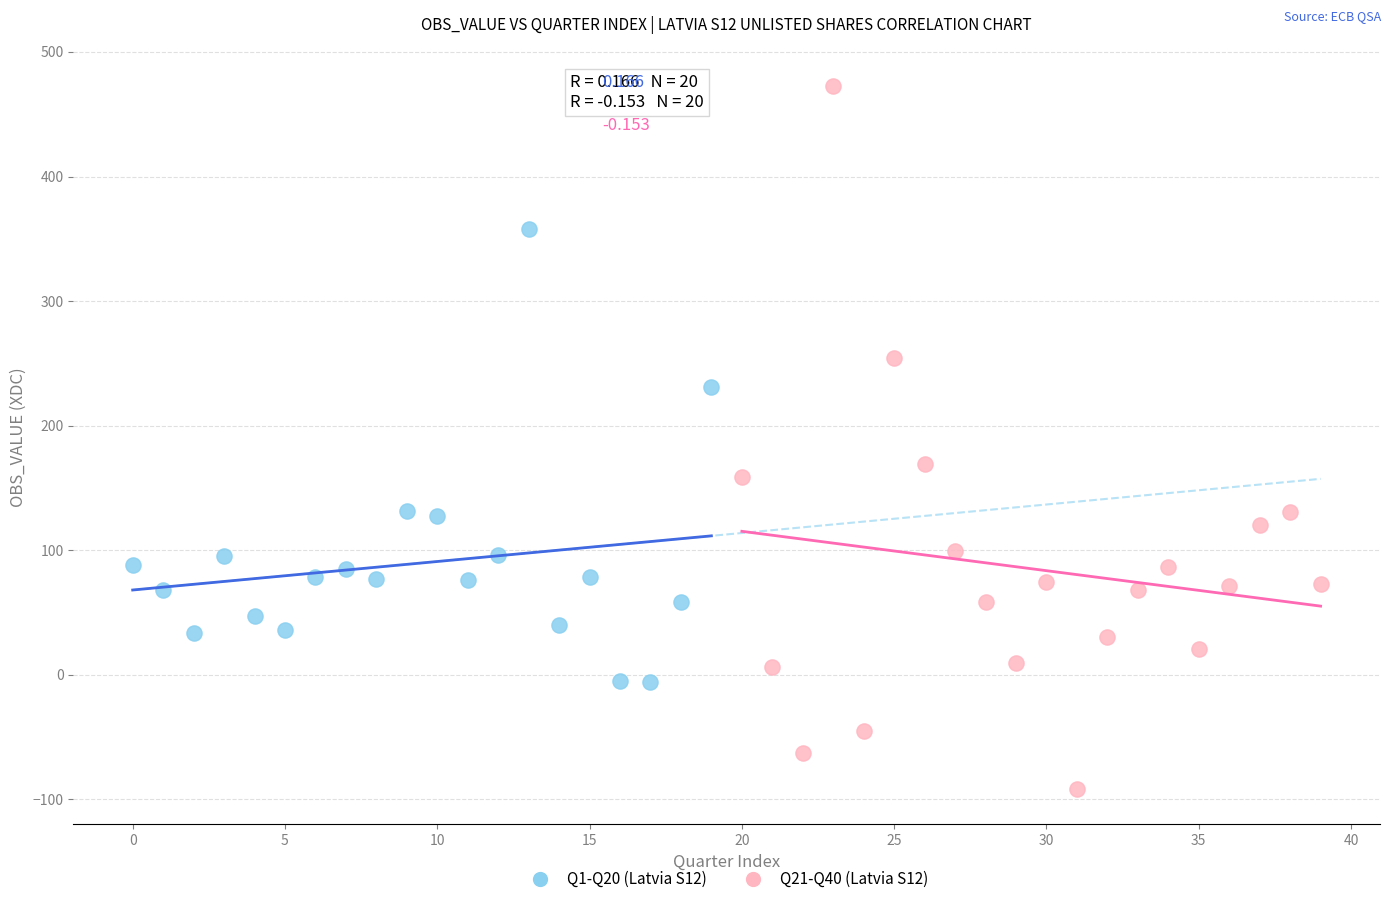

Which series has the widest spread of Y values?

Q21-Q40 (Latvia S12)